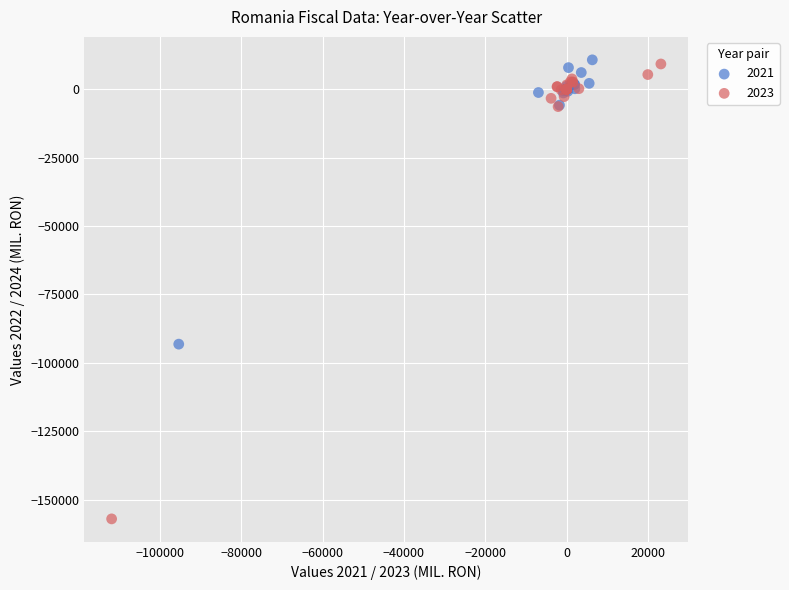

Which series contains the lowest Y value?

2023